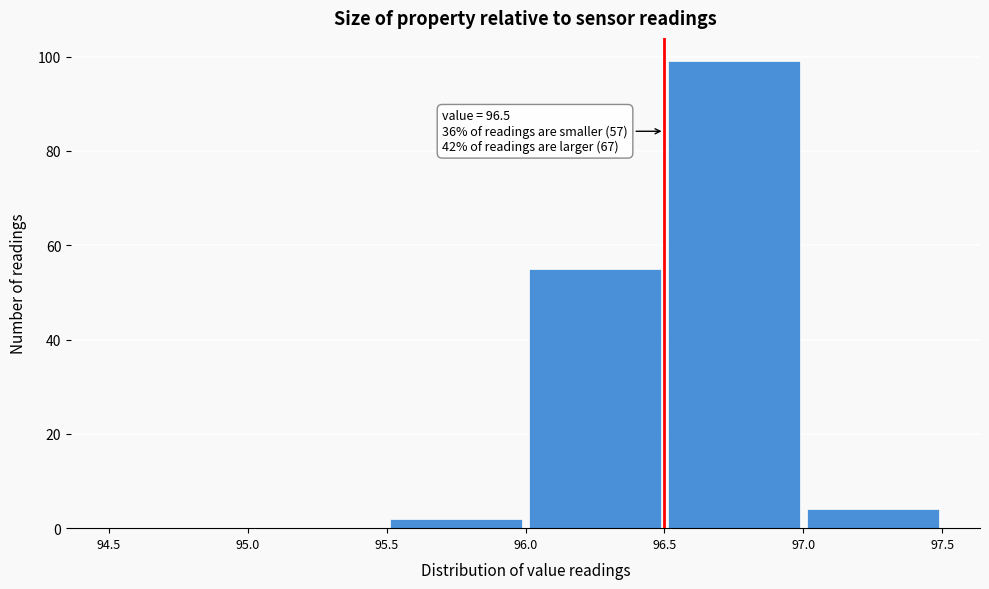

Which range on the x-axis has the tallest bar?

96.5 to 97.0